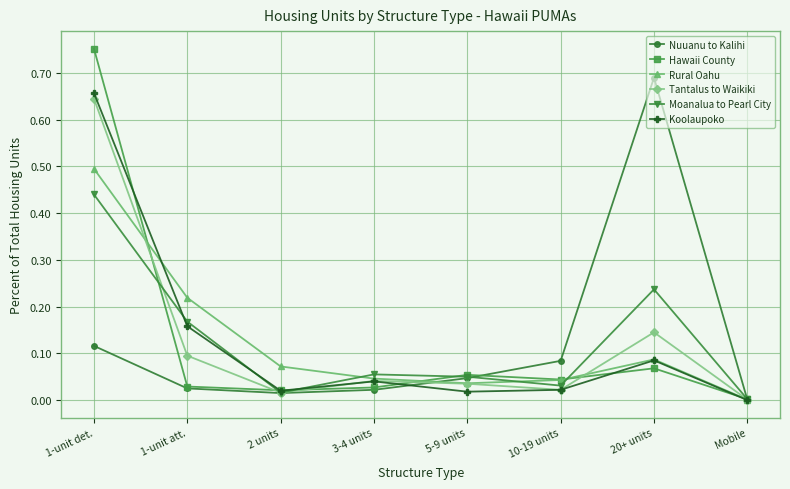

Rank the series by their maximum value, from lowest to highest.

Moanalua to Pearl City, Rural Oahu, Tantalus to Waikiki, Koolaupoko, Nuuanu to Kalihi, Hawaii County